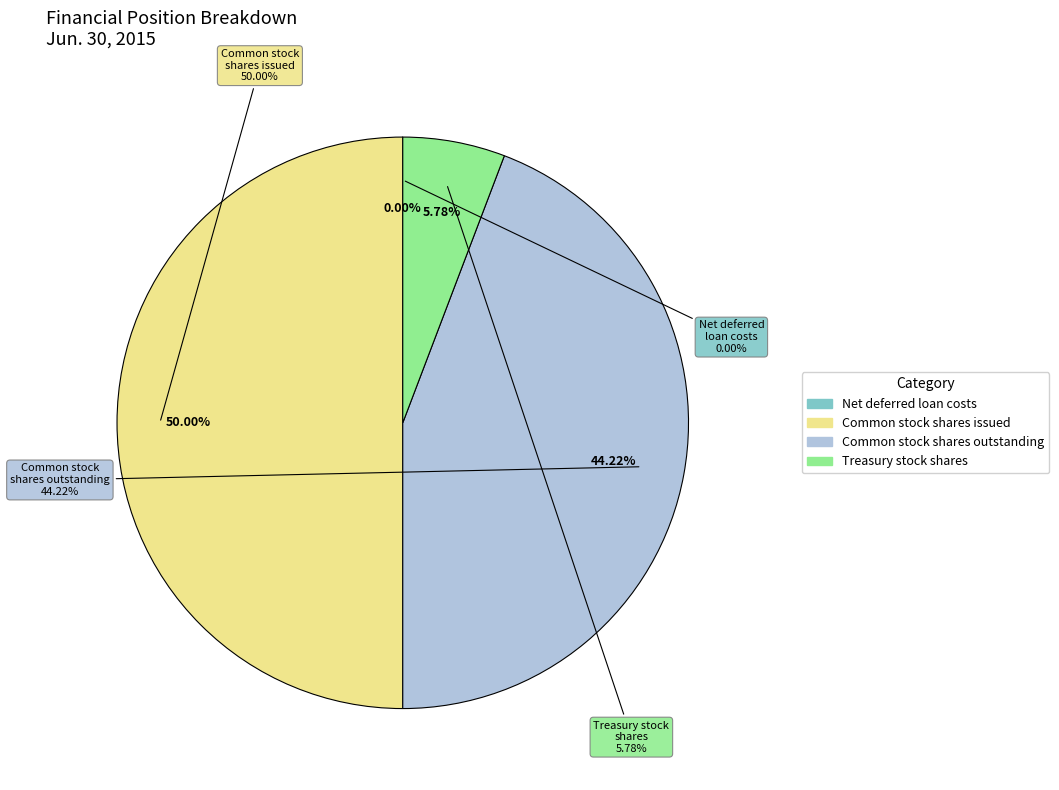

Which has a higher value, Net deferred loan costs or Common stock shares outstanding?

Common stock shares outstanding